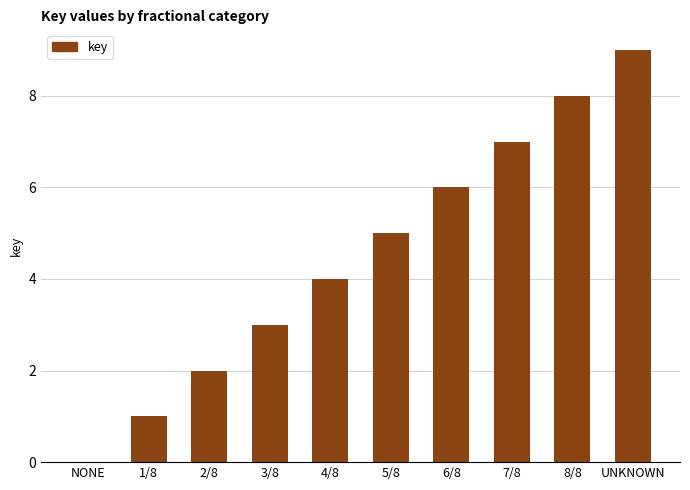

Approximately how many times larger is the value at 5/8 compared to 3/8?

1.7